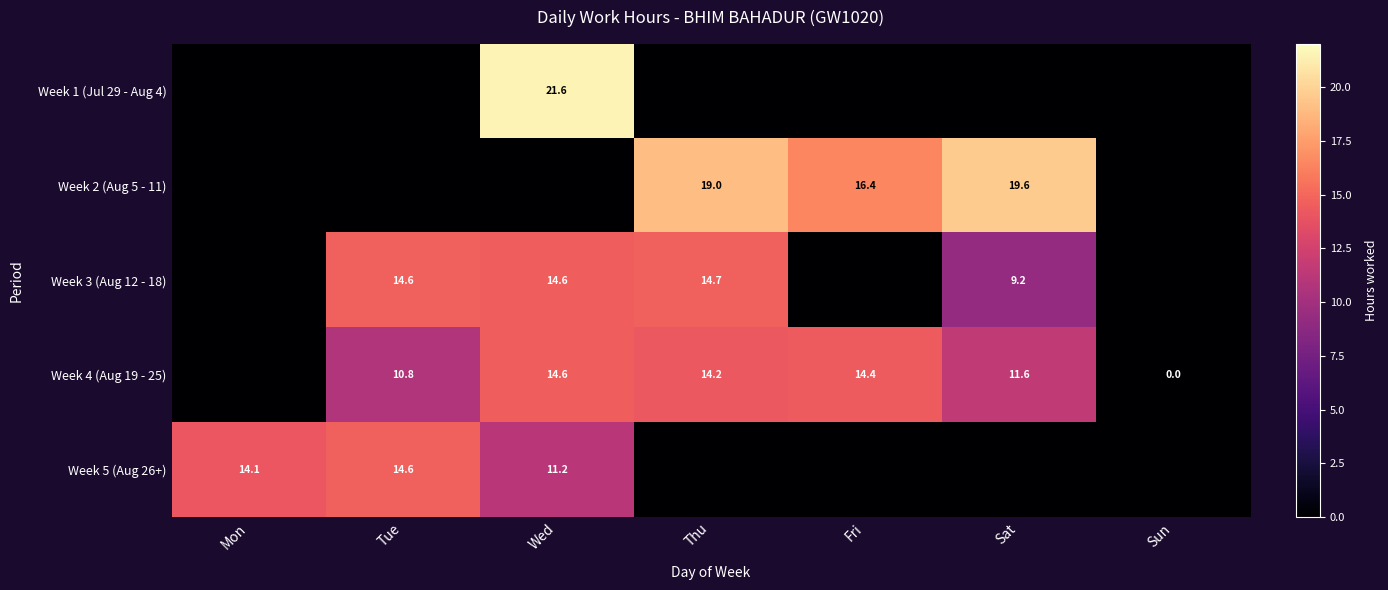

True or false: Week 4 (Aug 19 - 25) has a value of 14.6 at Wed.

True